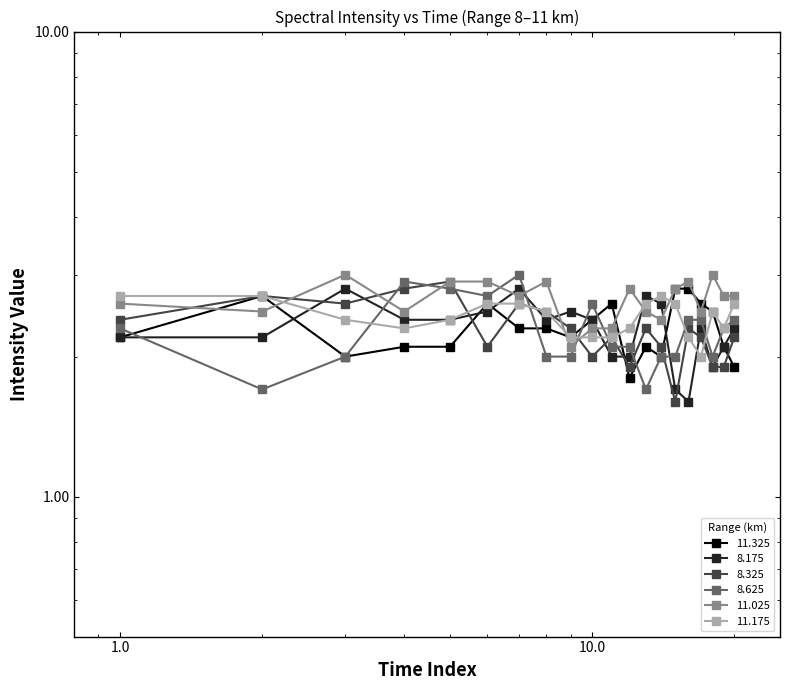

Reading left to right, extract all data points from this chart.

11.325: 2.2	2.7	2.0	2.1	2.1	2.6	2.3	2.3	2.2	2.4	2.6	1.8	2.1	2.0	2.8	2.8	2.6	2.5	2.1	1.9
8.175: 2.2	2.2	2.8	2.4	2.4	2.5	2.8	2.4	2.5	2.4	2.0	2.0	2.7	2.6	1.7	1.6	2.3	1.9	2.1	2.3
8.325: 2.4	2.7	2.6	2.8	2.9	2.1	2.6	2.5	2.3	2.0	2.2	1.9	2.3	2.1	1.6	2.3	2.2	1.9	1.9	2.2
8.625: 2.3	1.7	2.0	2.9	2.8	2.7	3.0	2.0	2.0	2.6	2.1	2.1	1.7	2.0	2.0	2.4	2.4	2.0	2.3	2.4
11.025: 2.6	2.5	3.0	2.5	2.9	2.9	2.7	2.9	2.1	2.3	2.3	2.8	2.5	2.4	2.8	2.9	2.5	3.0	2.7	2.7
11.175: 2.7	2.7	2.4	2.3	2.4	2.6	2.6	2.5	2.2	2.2	2.2	2.3	2.6	2.7	2.6	2.2	2.0	2.5	2.3	2.6